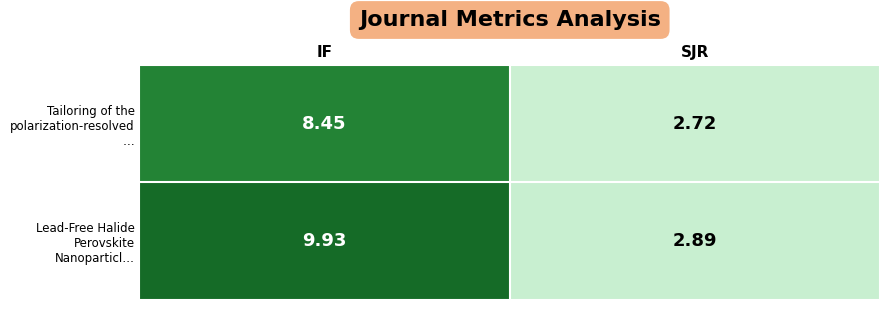

Where is Lead-Free Halide Perovskite Nanoparticl… nearest to the value 6?

SJR